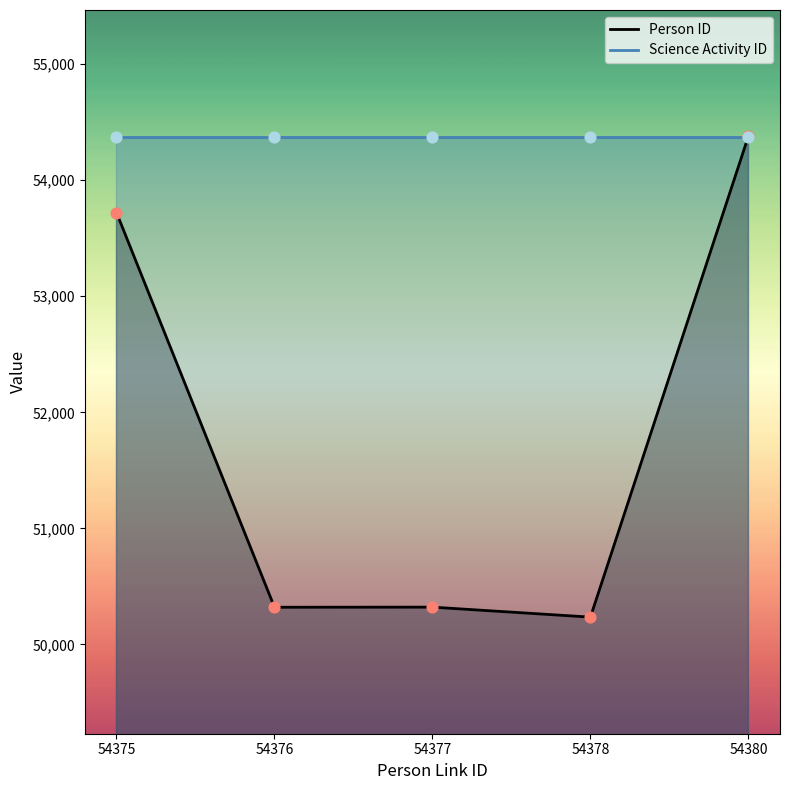

What is the ratio of the value at 54380 to the value at 54377?

1.1